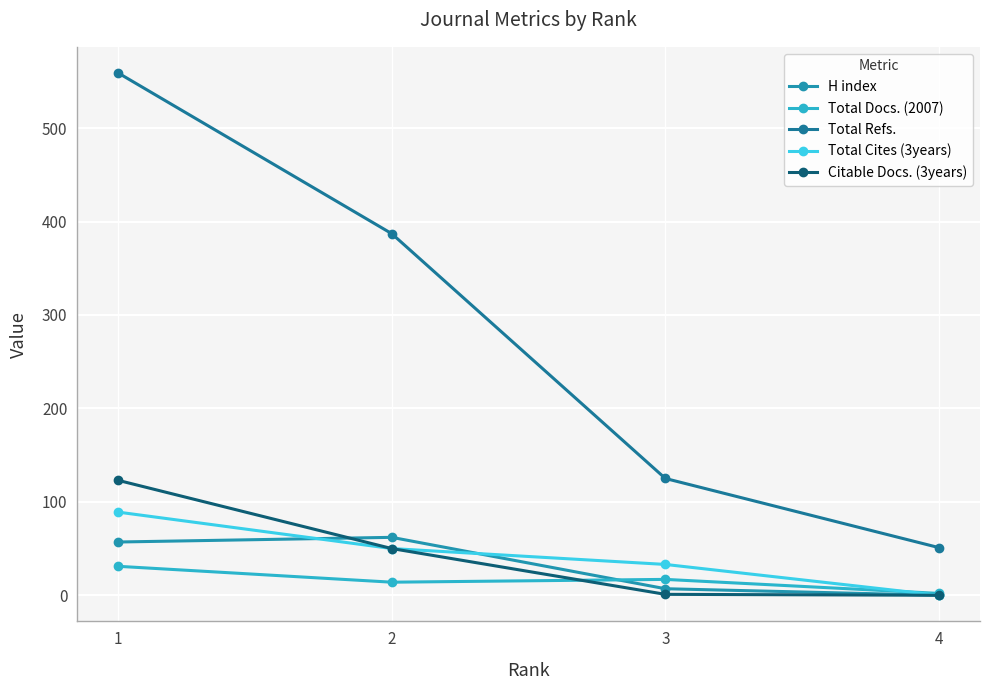

How many distinct data groups are displayed?

5